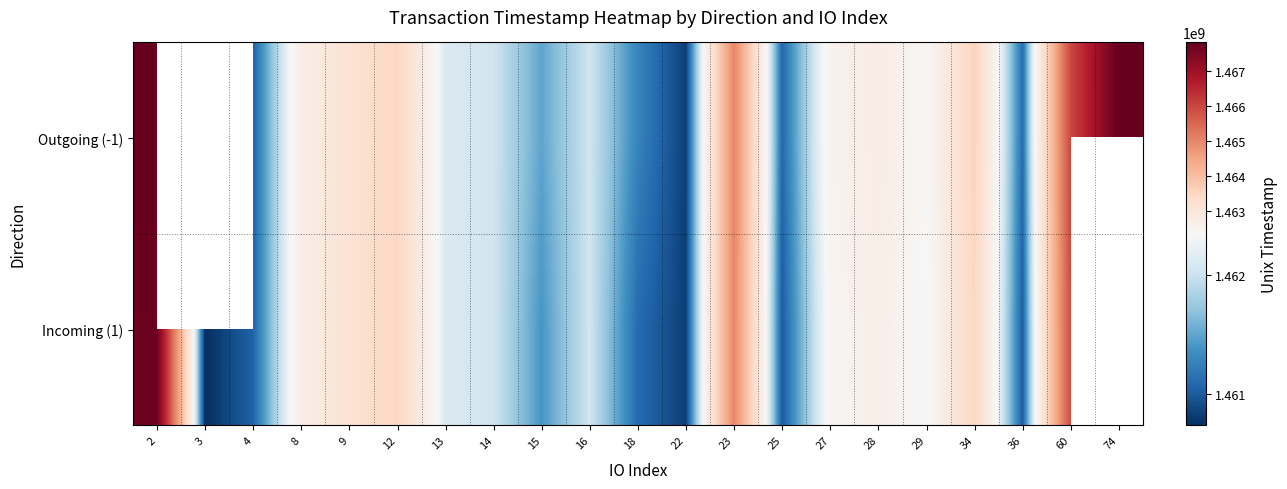

Where is Outgoing (-1) nearest to the value 1464320734?

23